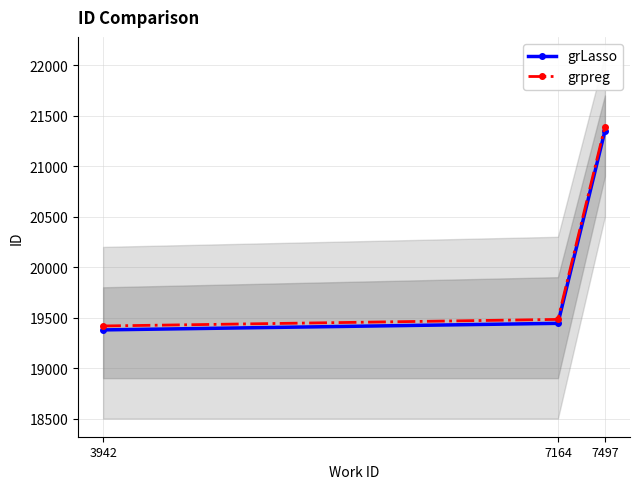

What is the difference between the highest and lowest values at 7164?

38.9